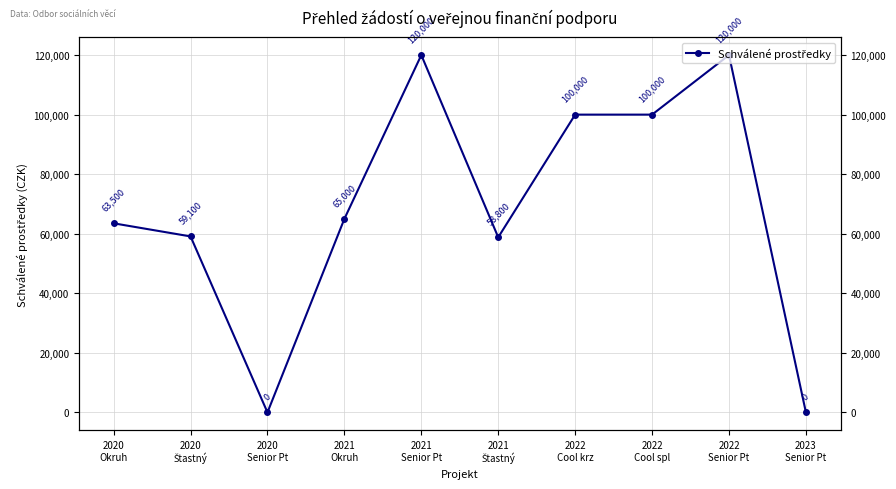

How many interior local peaks (higher than both neighbors) does the data have?

2